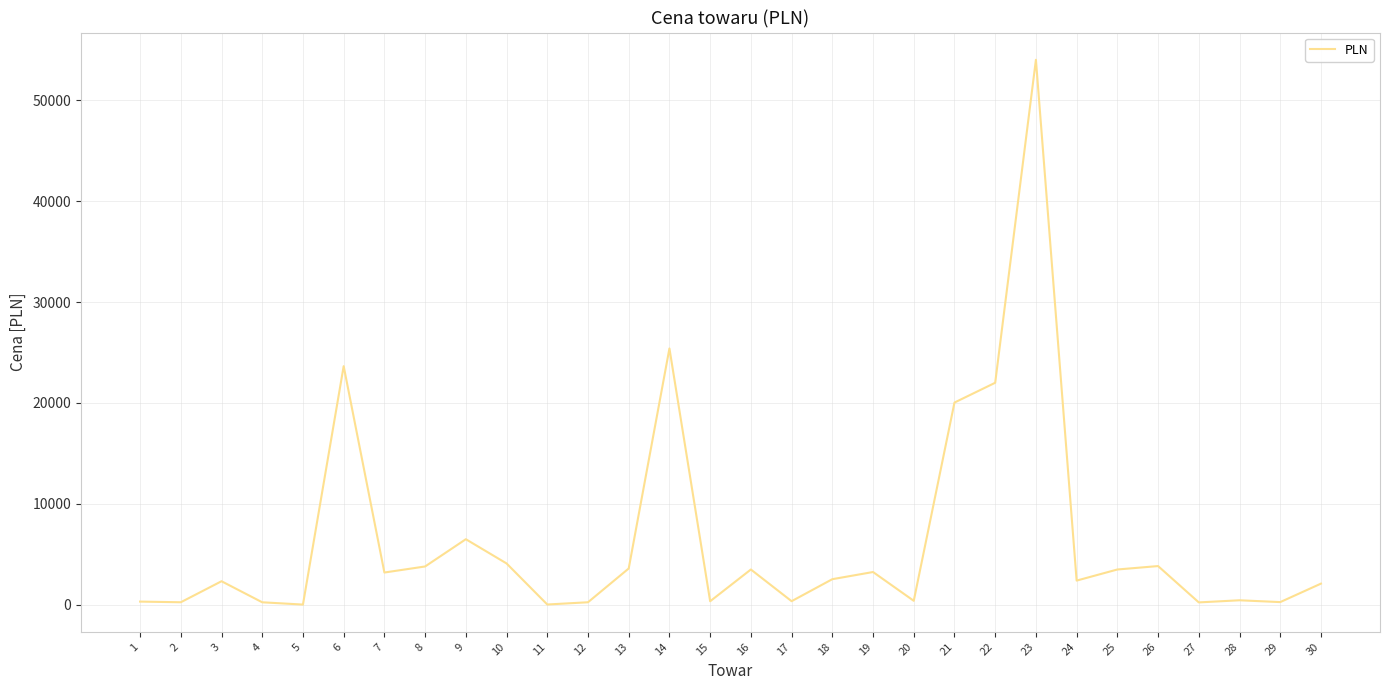

Is it true that the value at 7 is 3200.0?

True